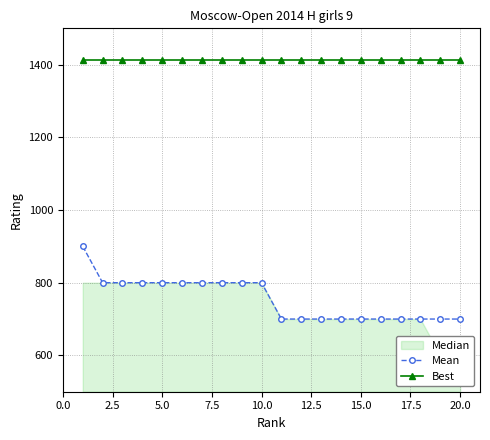

True or false: Mean and Best intersect in this chart.

False